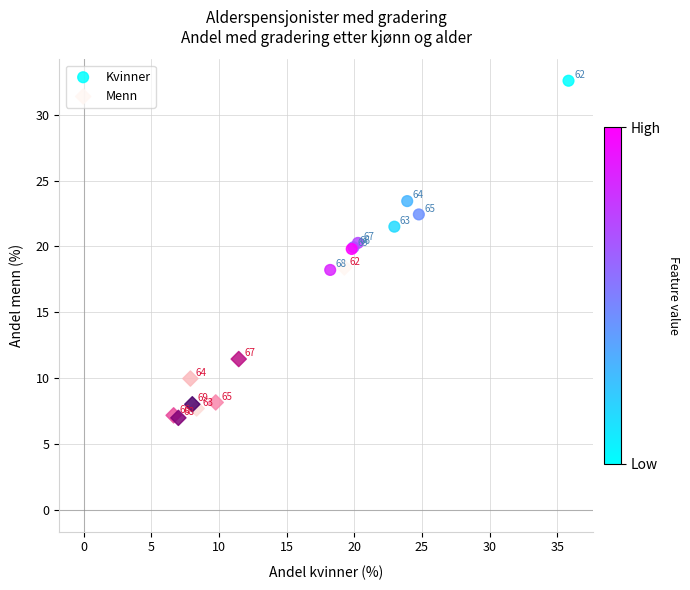

Which series has the widest spread of Y values?

Kvinner